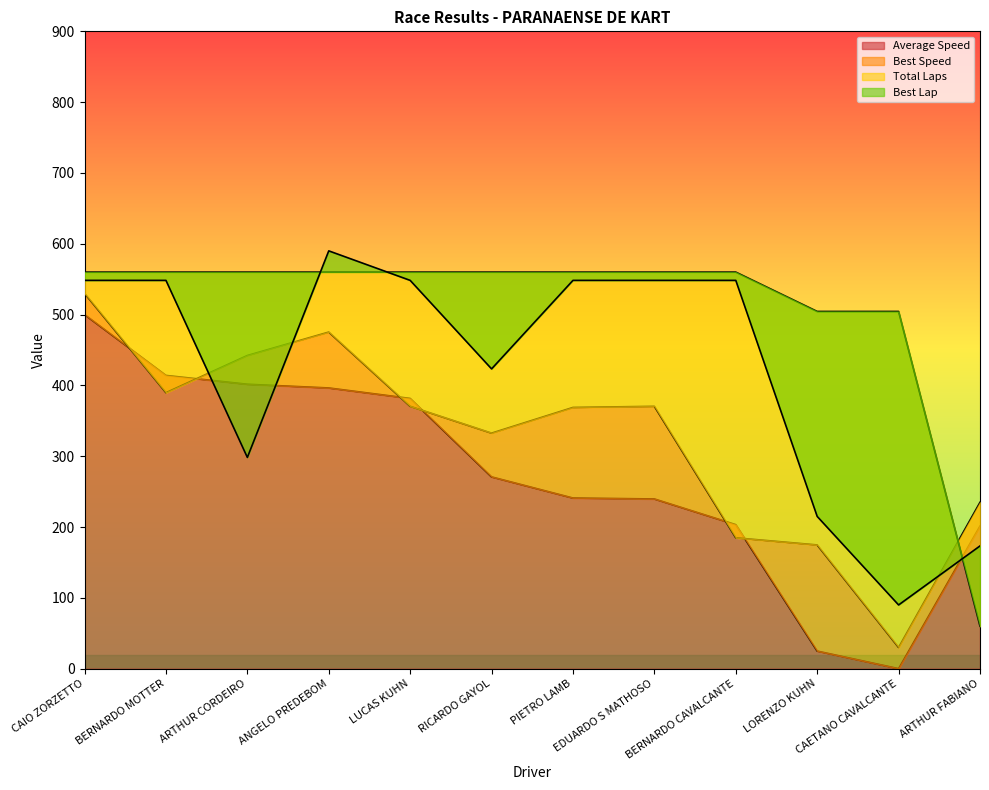

Reading left to right, what are all the values shown in this chart?

Total Laps: 560.0	560.0	560.0	560.0	560.0	560.0	560.0	560.0	560.0	504.4	504.4	60.0
Best Lap: 548.3	548.3	298.3	590.0	548.3	423.3	548.3	548.3	548.3	215.0	90.0	173.3
Best Speed: 530.0	389.8	442.2	475.3	370.5	332.6	368.9	370.5	184.8	174.7	30.0	234.9
Average Speed: 500.0	414.1	401.6	396.4	381.6	270.8	240.9	239.7	203.4	24.8	0.0	201.4